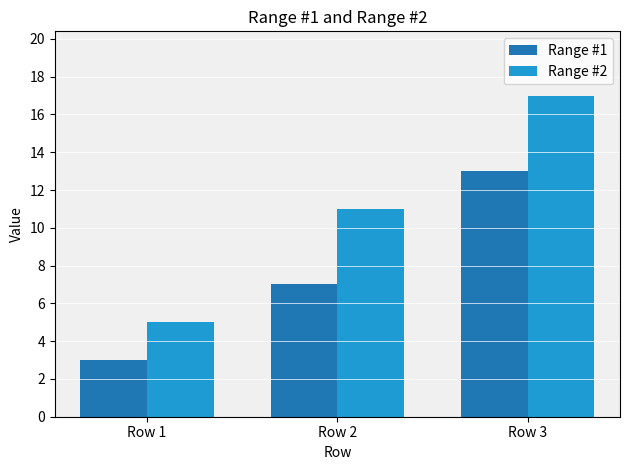

Which series changed the most between Row 1 and Row 2?

Range #2